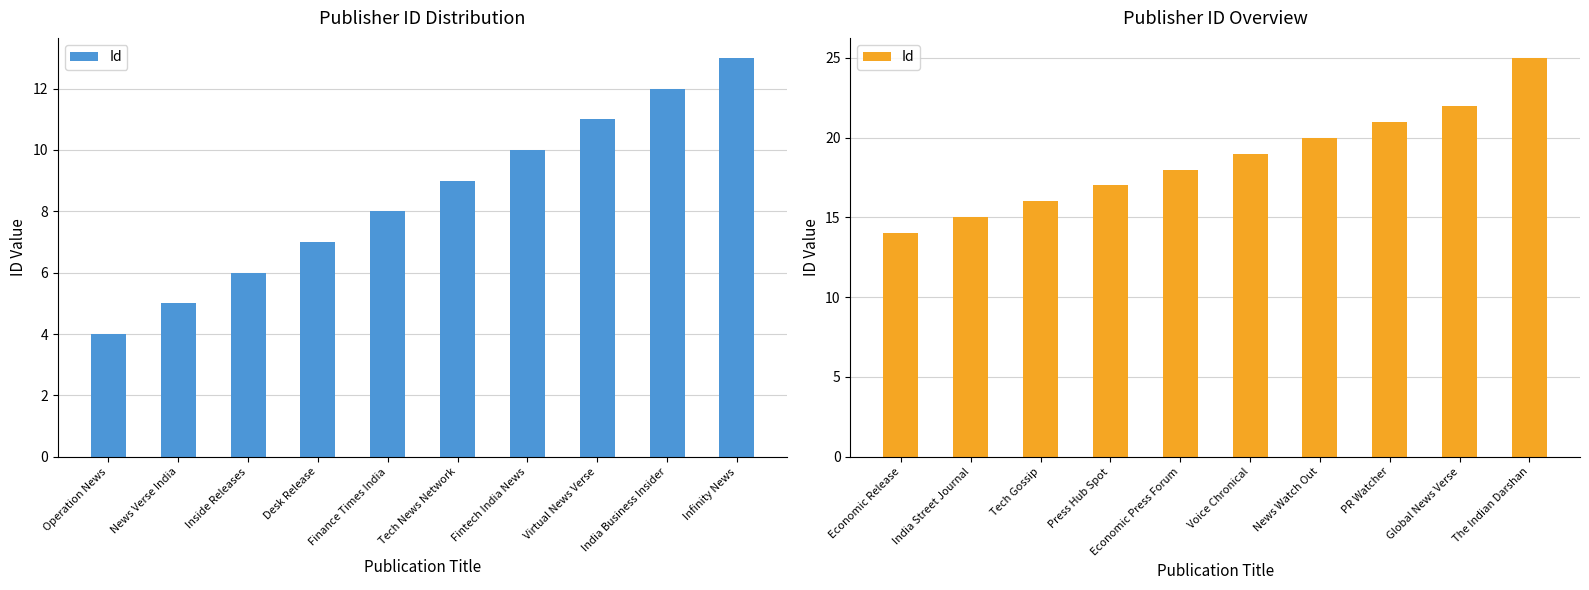

Is it true that the value at Economic Press Forum is 32?

False